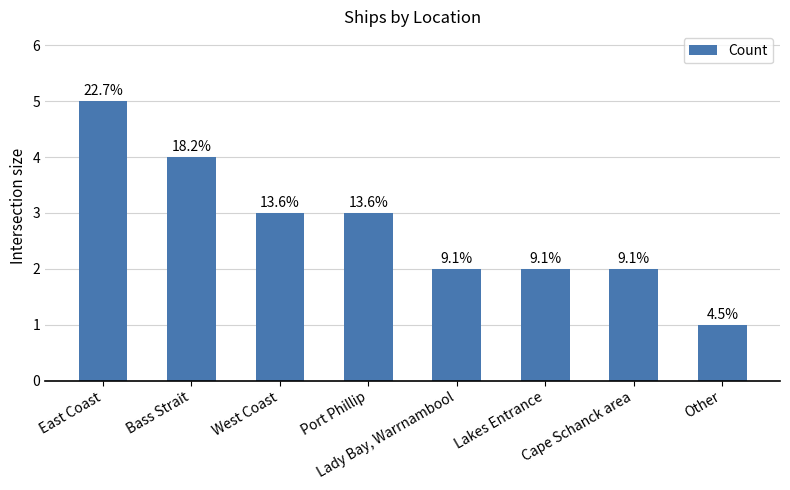

What is the sum of the values at Lady Bay, Warrnambool and East Coast?

7